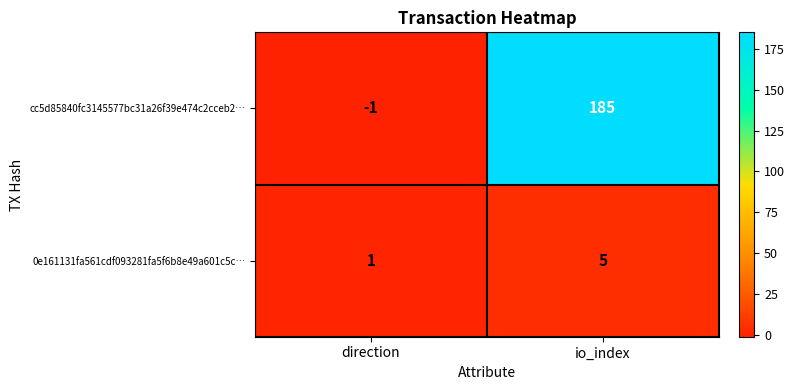

Which series has the largest range (max minus min)?

cc5d85840fc3145577bc31a26f39e474c2cceb2…